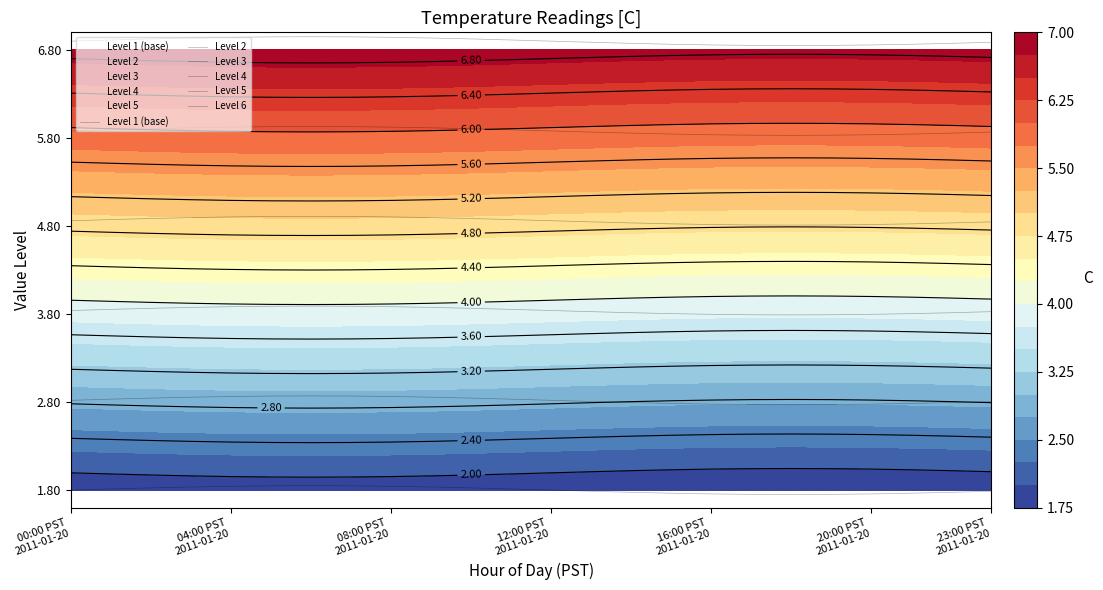

How many categories are shown in the chart?

24